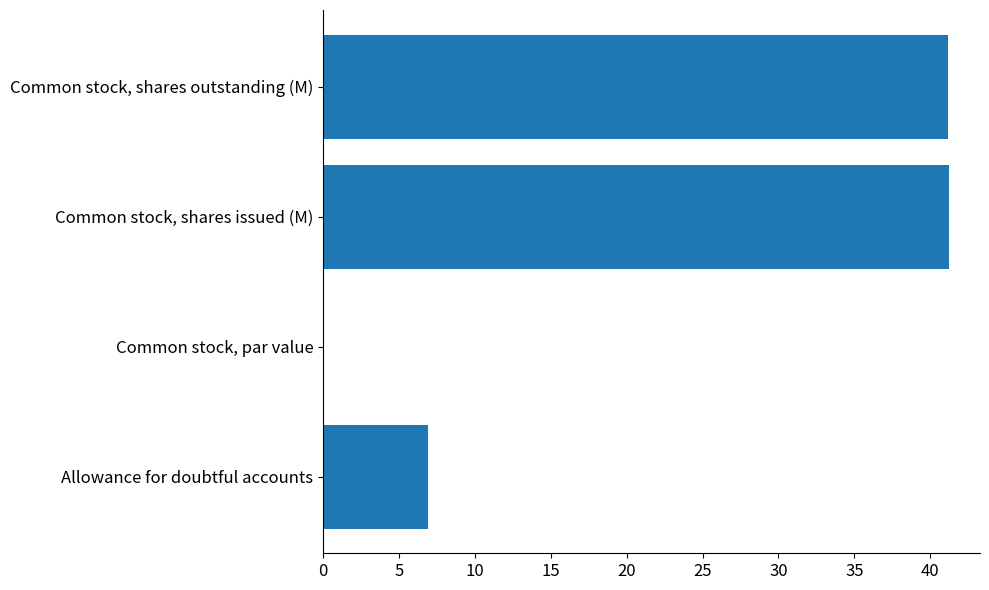

What is the sum of all values?

89.3